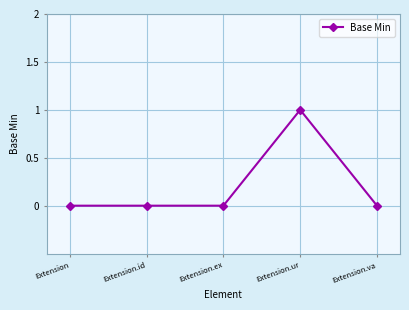

Reading left to right, extract all data points from this chart.

0	0	0	1	0